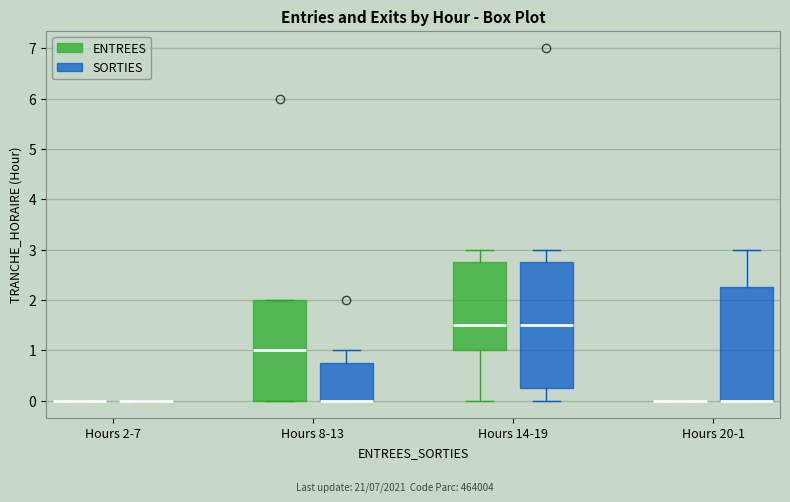

Reading left to right, transcribe this box plot: for each box, give where its median line is, the range the box spans, and where its two whiskers end, as read against the y-axis. The values are not printed on the chart, so give them approximately, as read against the axis.

Hours 2-7 (ENTREES): box collapsed to a line at 0.0, whiskers 0.0 to 0.0
Hours 2-7 (SORTIES): box collapsed to a line at 0.0, whiskers 0.0 to 0.0
Hours 8-13 (ENTREES): median 1.0, box 0.0 to 2.0, whiskers 0.0 to 2.0
Hours 8-13 (SORTIES): median 0.0 (drawn on the box's lower edge), box 0.0 to 0.8, whiskers 0.0 to 1.0
Hours 14-19 (ENTREES): median 1.5, box 1.0 to 2.8, whiskers 0.0 to 3.0
Hours 14-19 (SORTIES): median 1.5, box 0.3 to 2.8, whiskers 0.0 to 3.0
Hours 20-1 (ENTREES): box collapsed to a line at 0.0, whiskers 0.0 to 0.0
Hours 20-1 (SORTIES): median 0.0 (drawn on the box's lower edge), box 0.0 to 2.3, whiskers 0.0 to 3.0